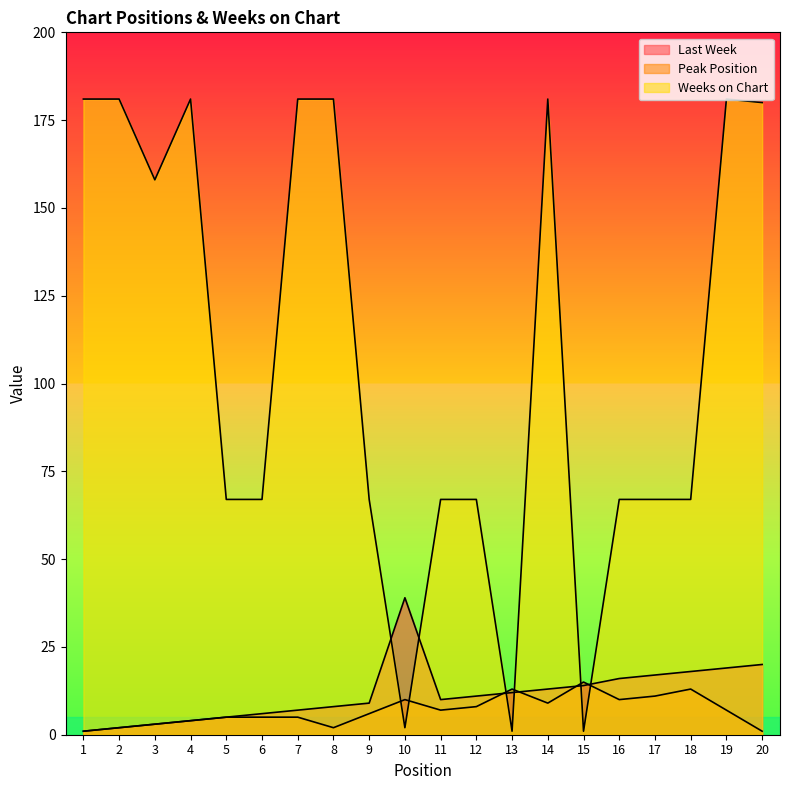

Which label corresponds to the largest value in the chart?

1